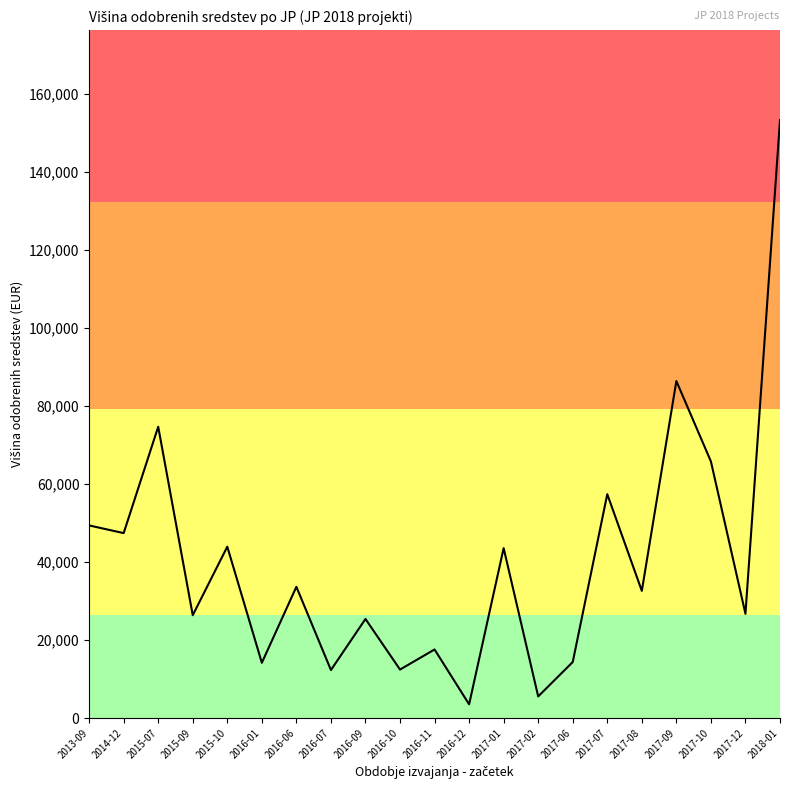

What is the sum of the values at 2016-07 and 2017-07?

69642.1